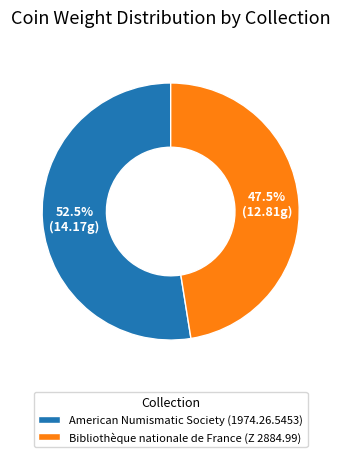

Count the number of slices in the pie.

2